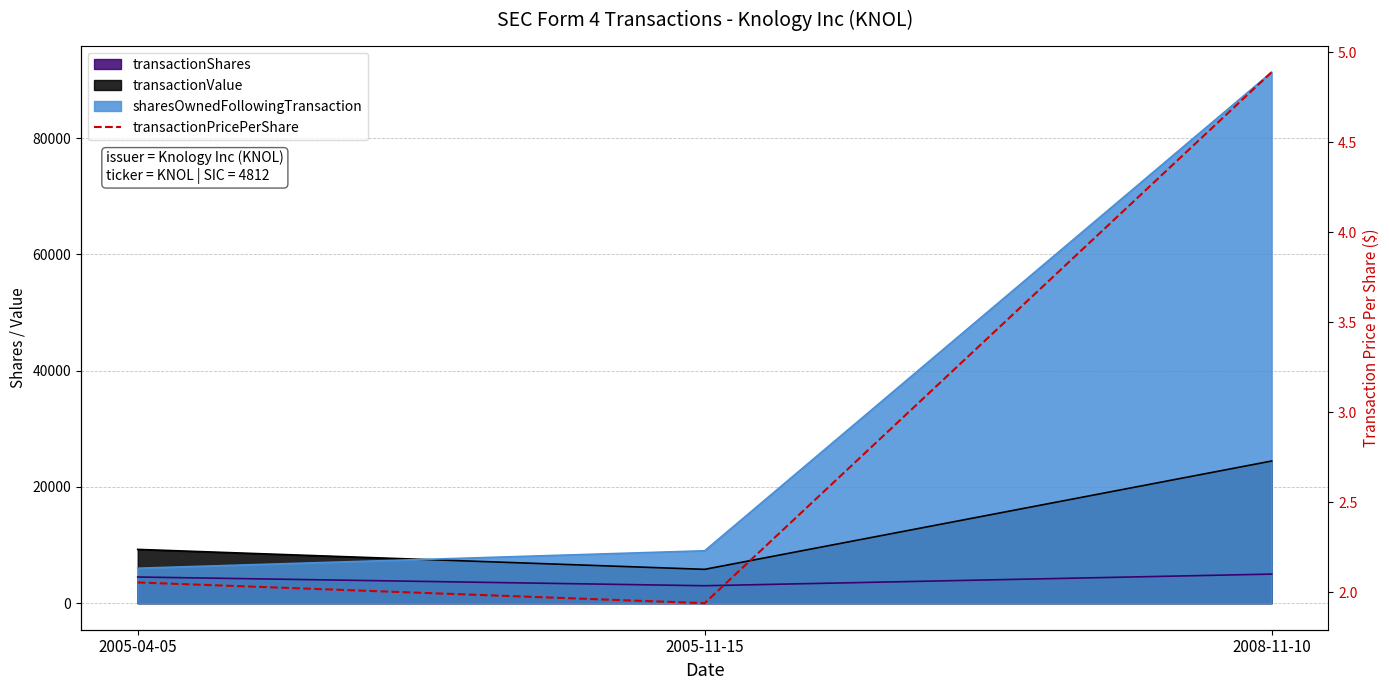

Reading right to left, extract all data points from this chart.

4.9	1.9	2.1